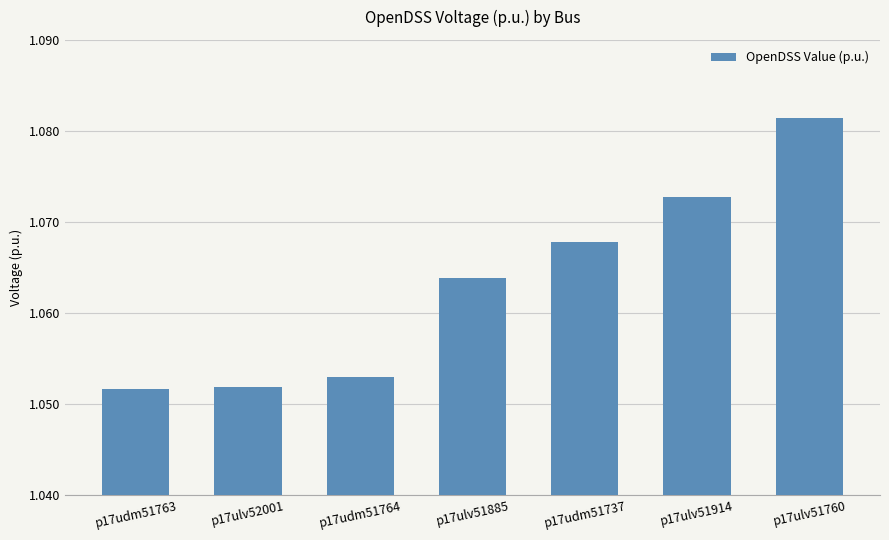

What position from the left is p17ulv51914?

6